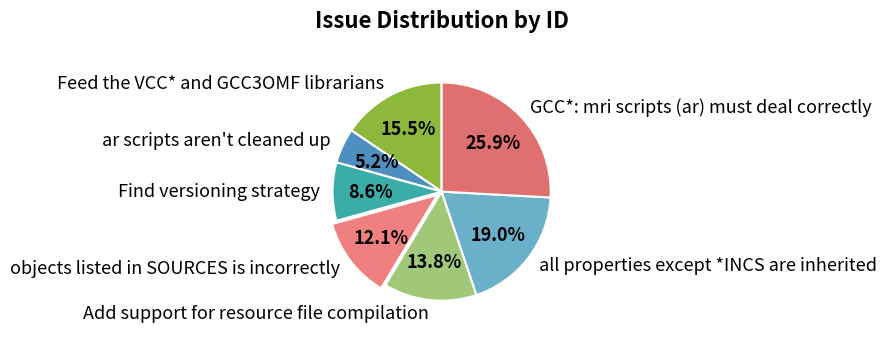

How many segments does this pie chart have?

7